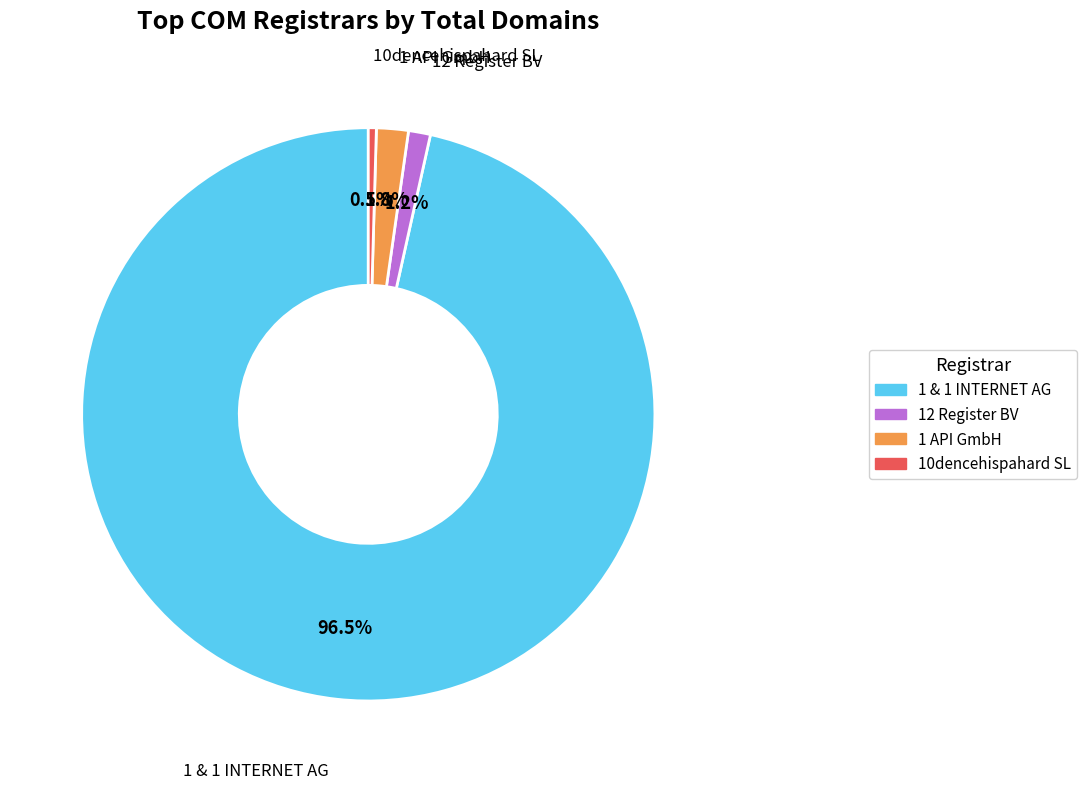

Is there a majority slice in this chart?

Yes